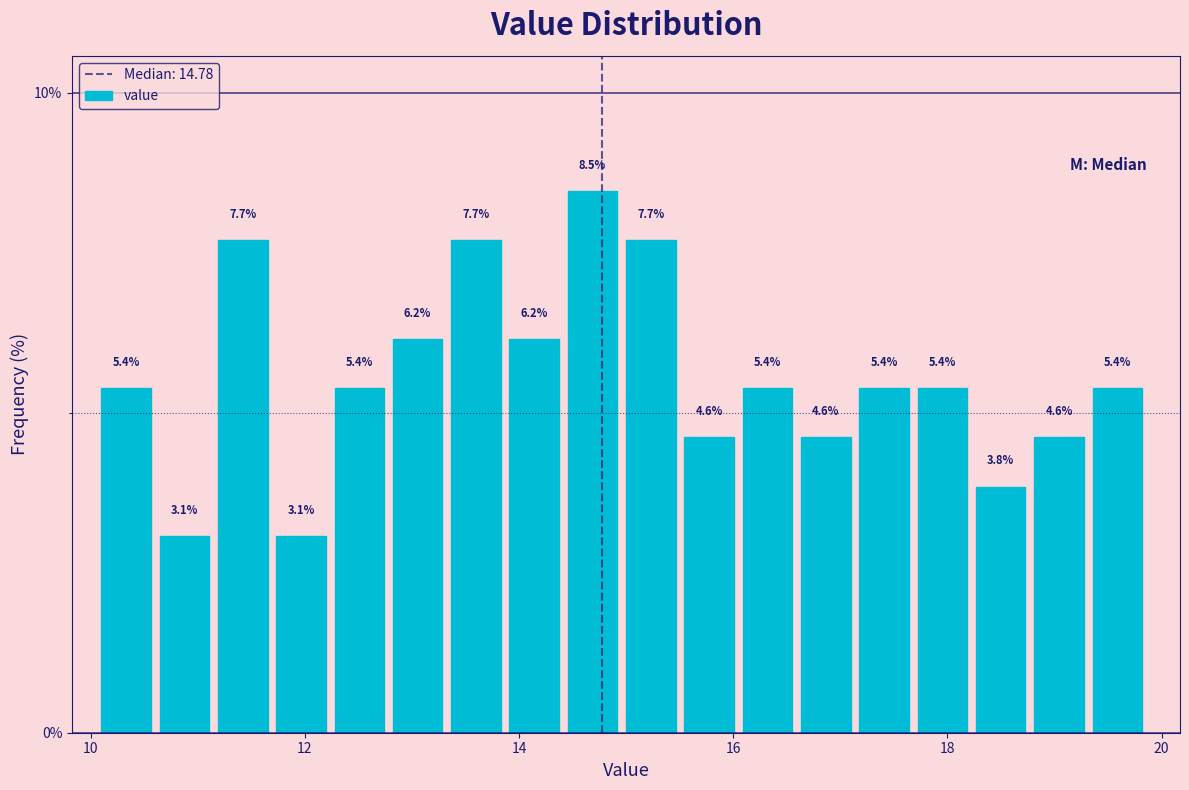

Read against the x-axis, roughly where is the centre of the tallest bar?

14.6